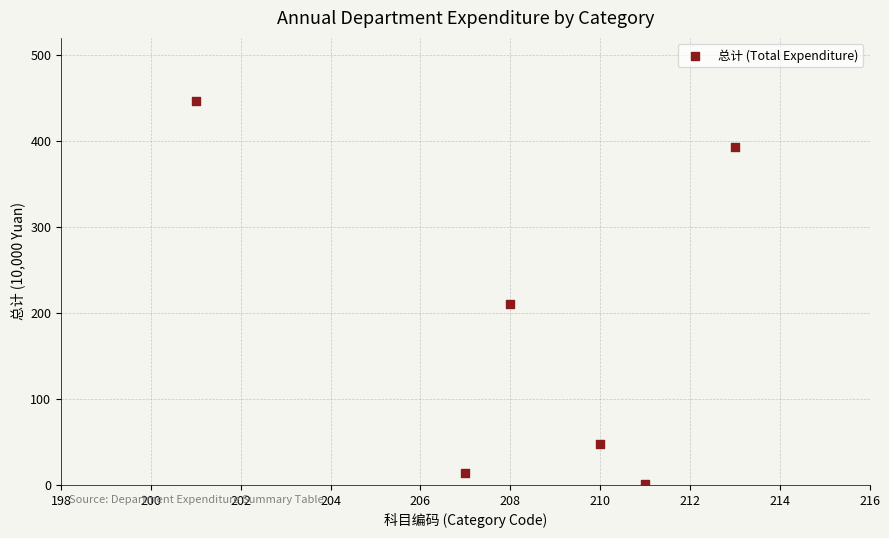

What Y value in the scatter plot is closest to 223?

210.5